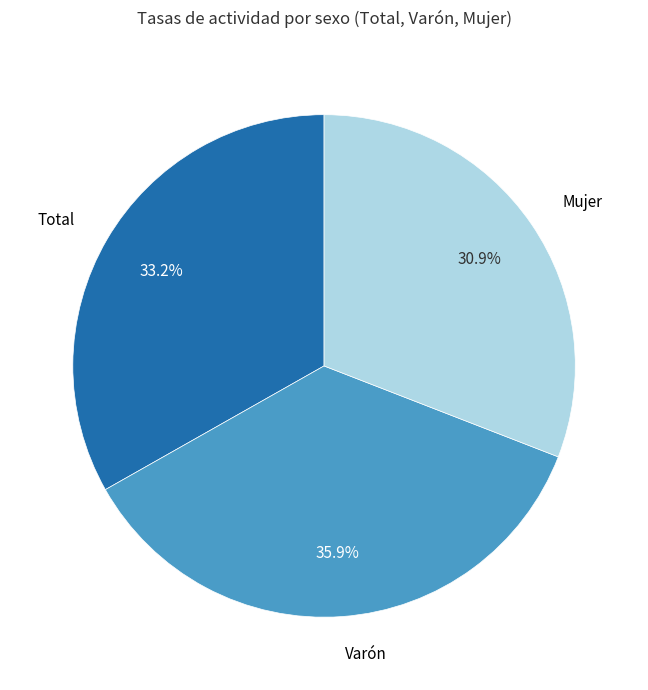

How much of the chart is everything except Mujer?

69.1%